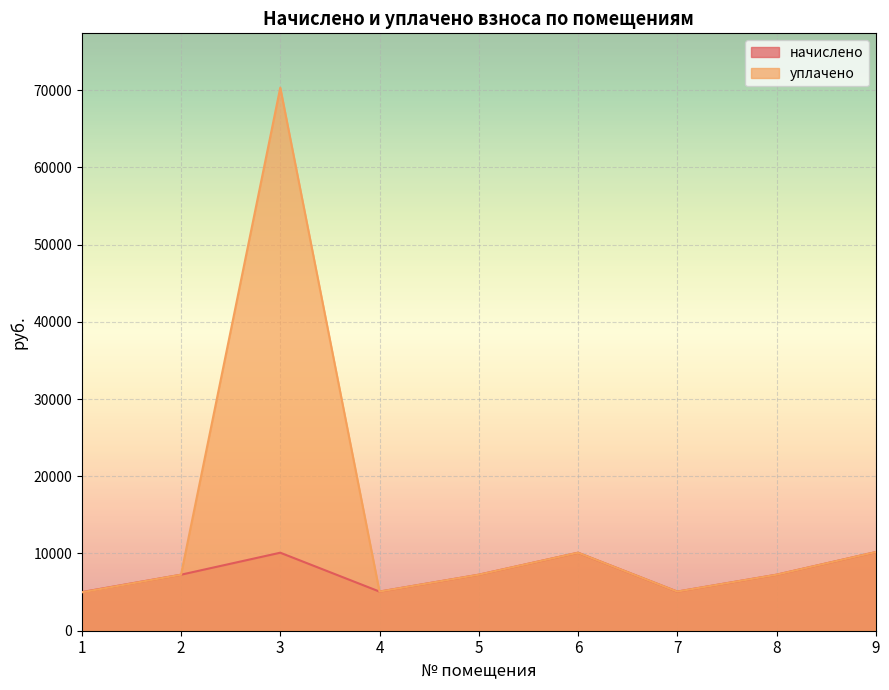

What is the value of the уплачено point at the 9th from the left?

10184.4